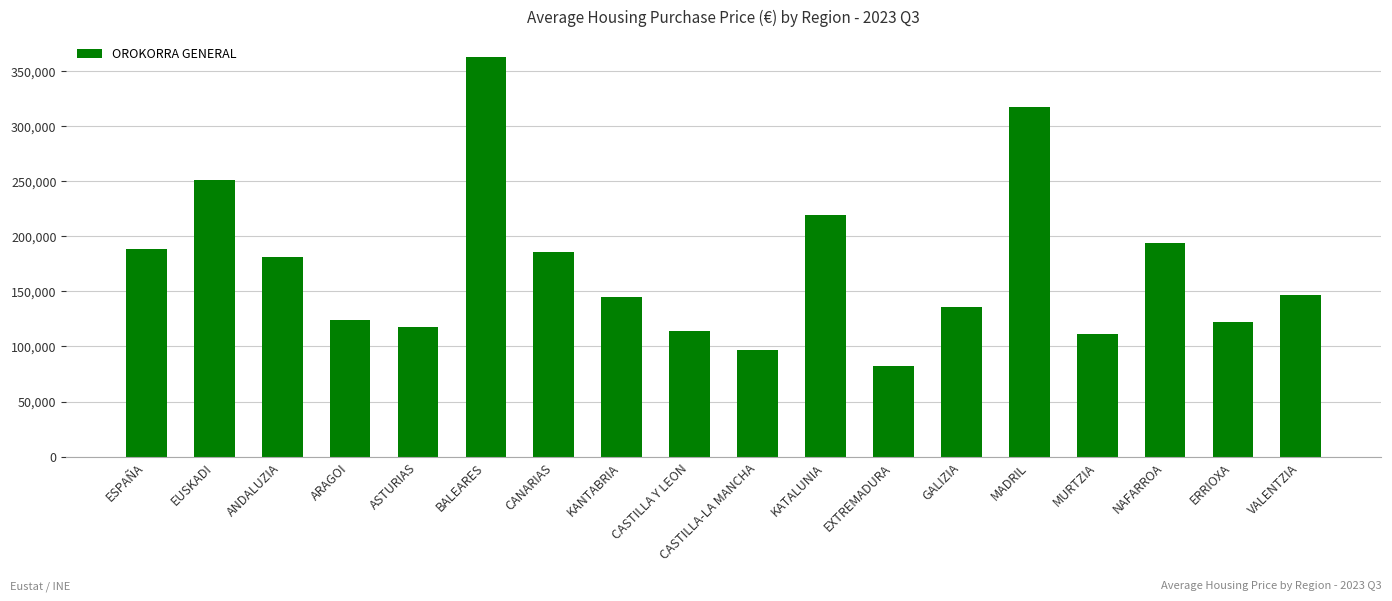

What position from the right is GALIZIA?

6